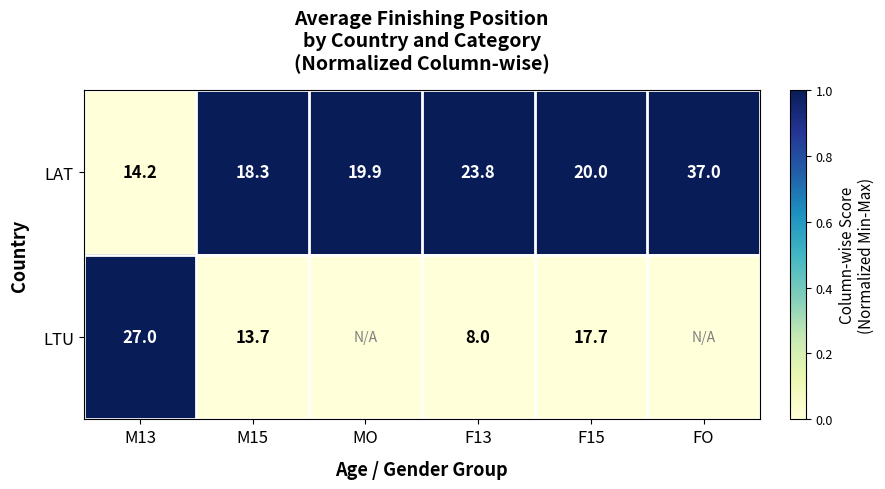

Which category has the lowest value in the LAT series?

M13